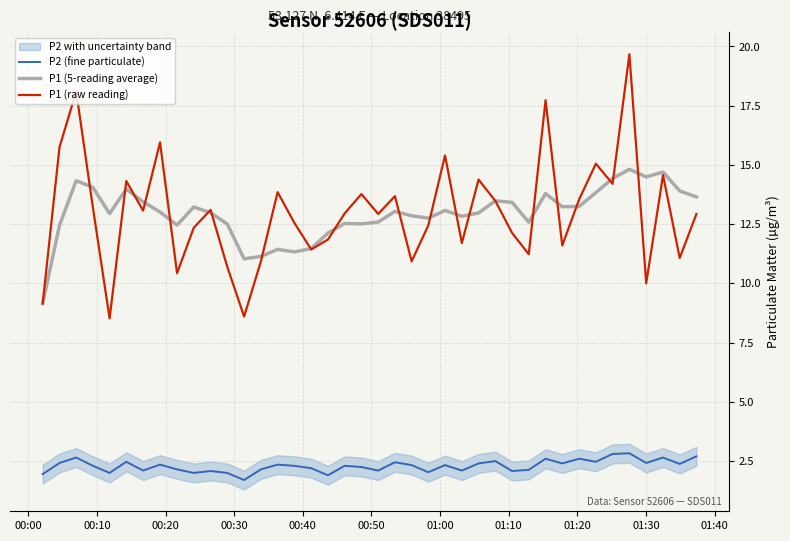

True or false: P1 (raw reading) and P2 (fine particulate) intersect in this chart.

False